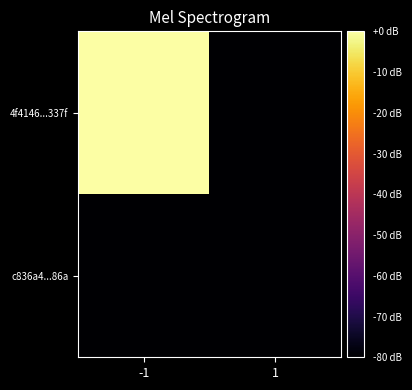

Which label corresponds to the largest value in the chart?

-1